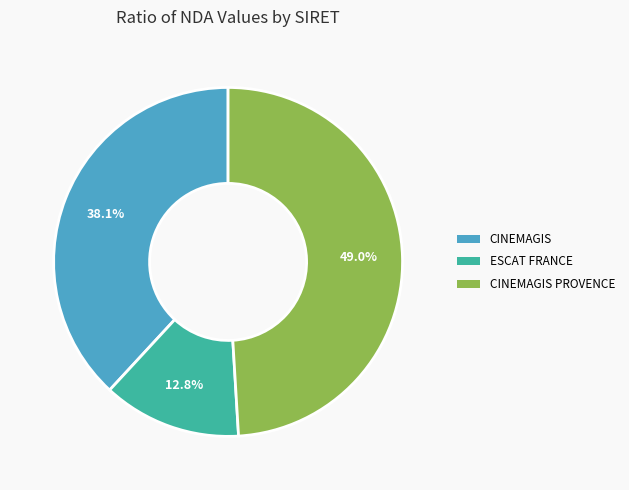

Is there a majority slice in this chart?

No